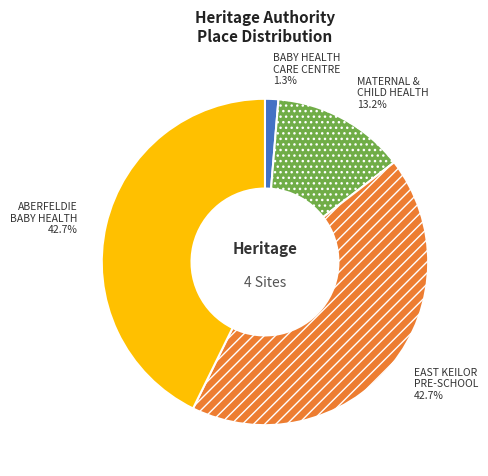

Does EAST KEILOR PRE-SCHOOL represent more than half of the total?

No